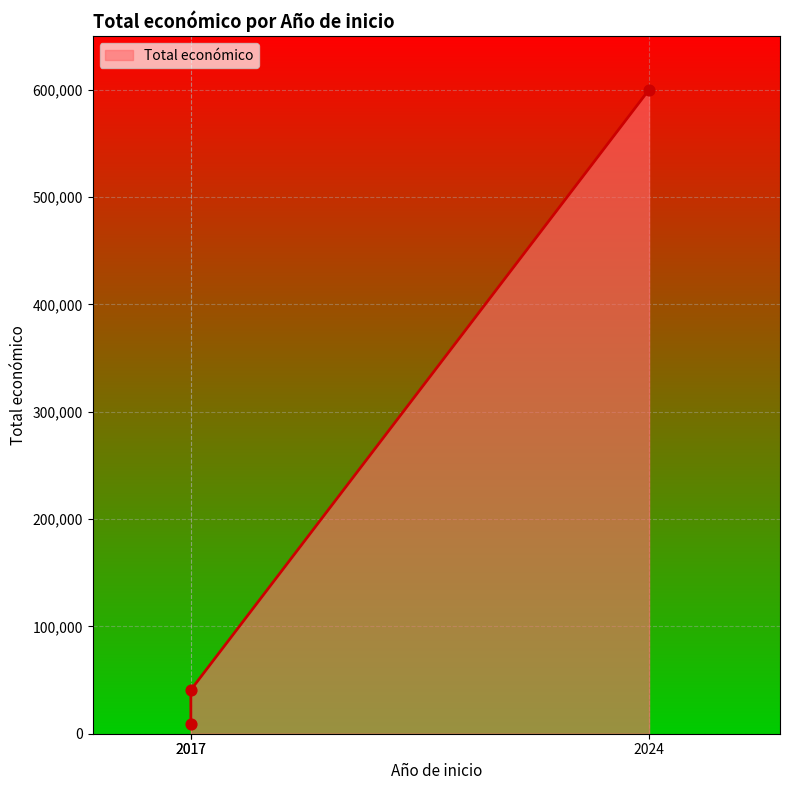

What is the change in value from 2017 to 2024?

+590852